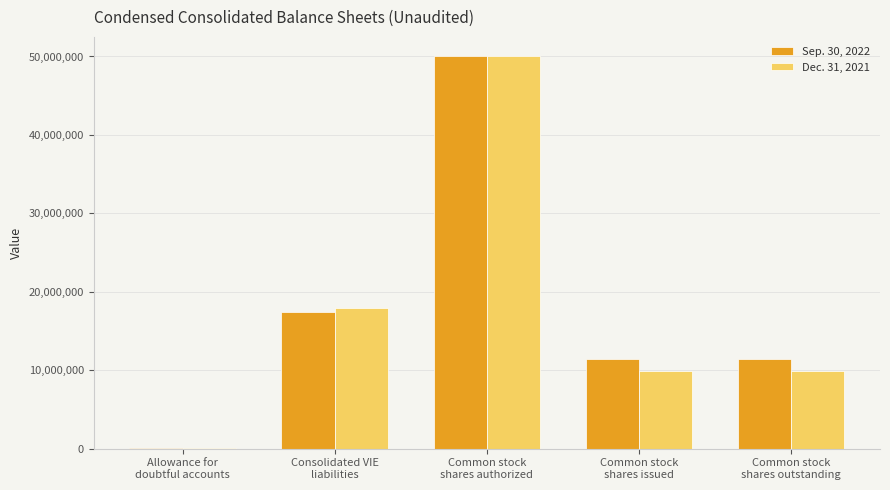

What are all the series names shown in the legend?

Sep. 30, 2022, Dec. 31, 2021